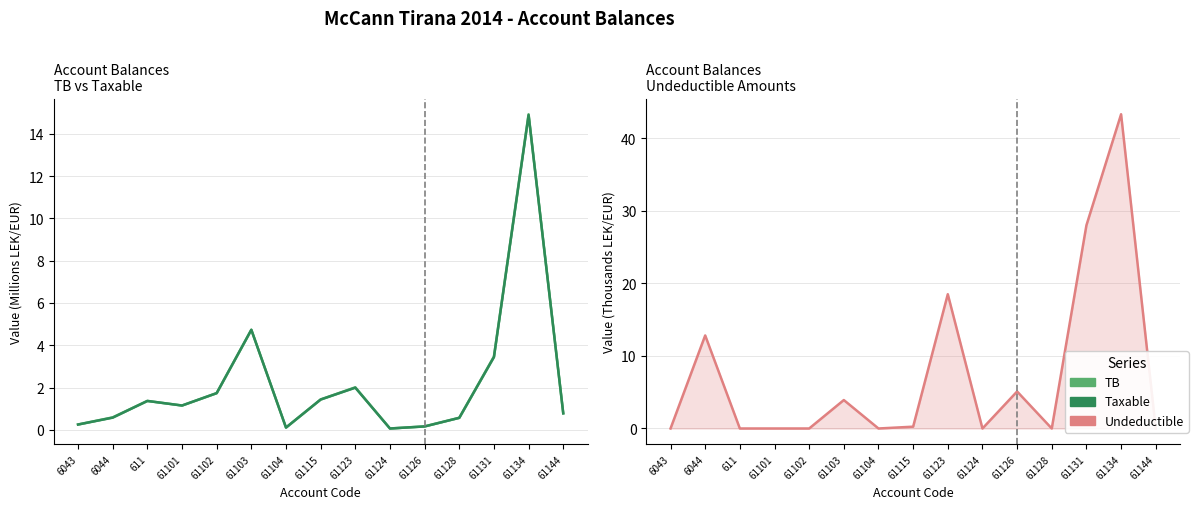

At how many categories does at least one series exceed 22?

2